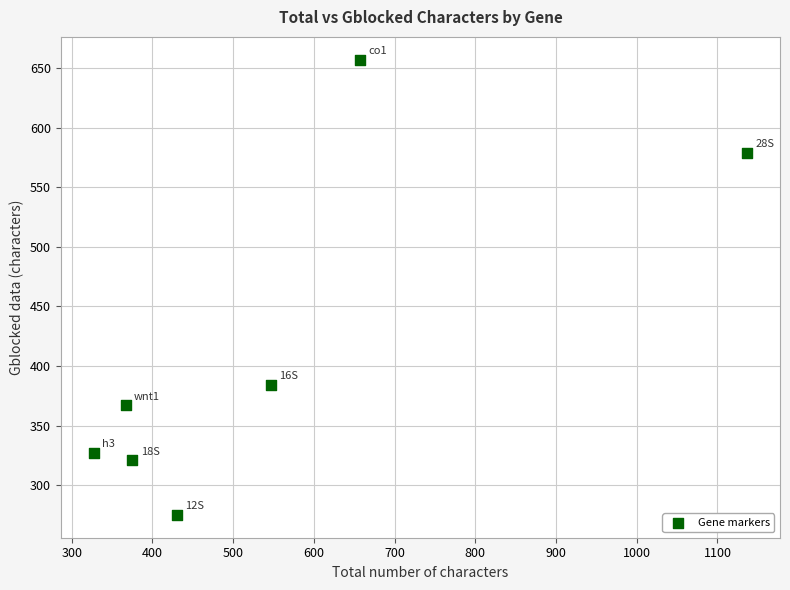

What is the average X value?

549